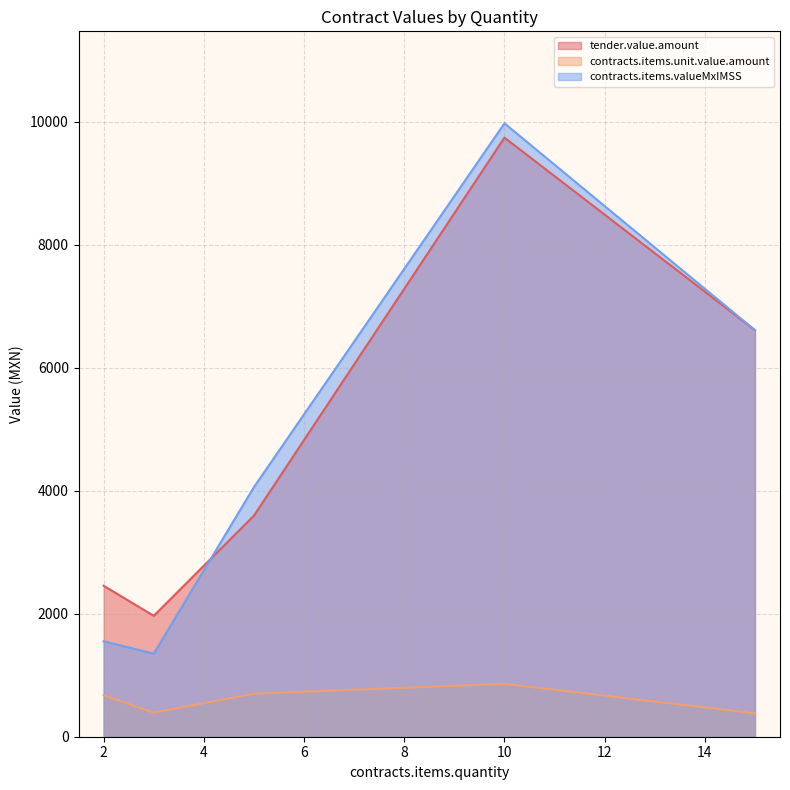

True or false: contracts.items.valueMxIMSS and contracts.items.unit.value.amount intersect in this chart.

False